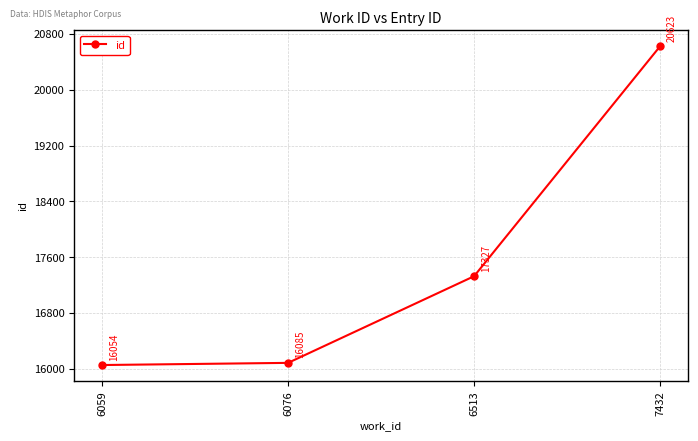

How many data points are less than 17327?

2